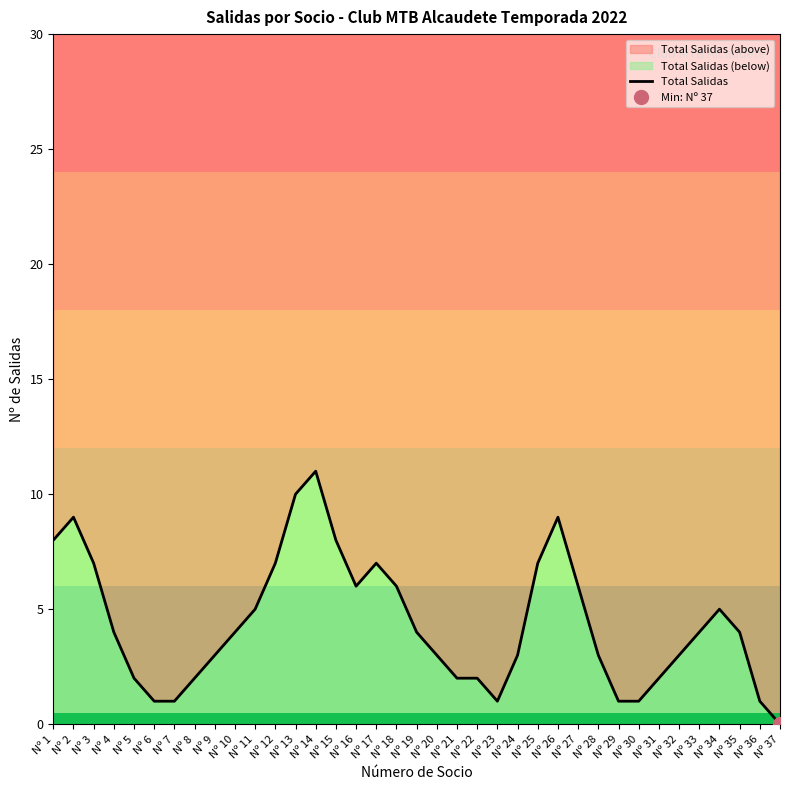

True or false: the data shows 2 at Nº 8.

True